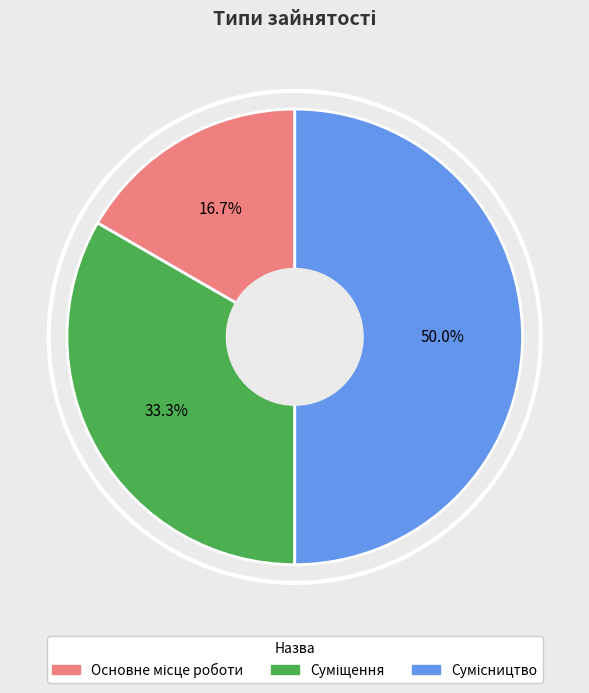

Is there a majority slice in this chart?

No